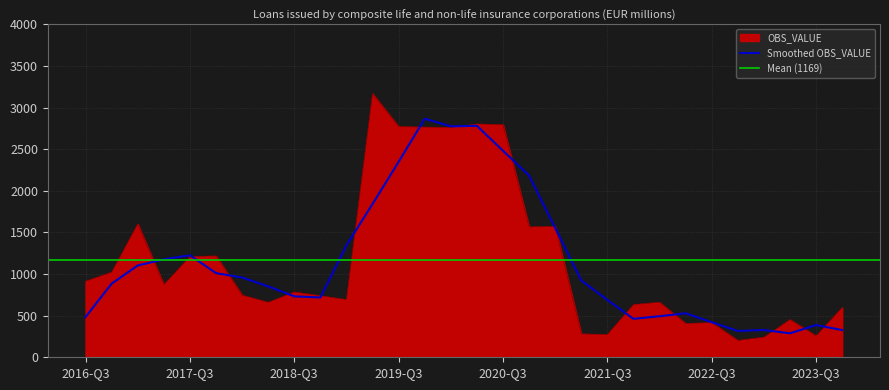

What is the label of the 8th point from the left?

2018-Q2